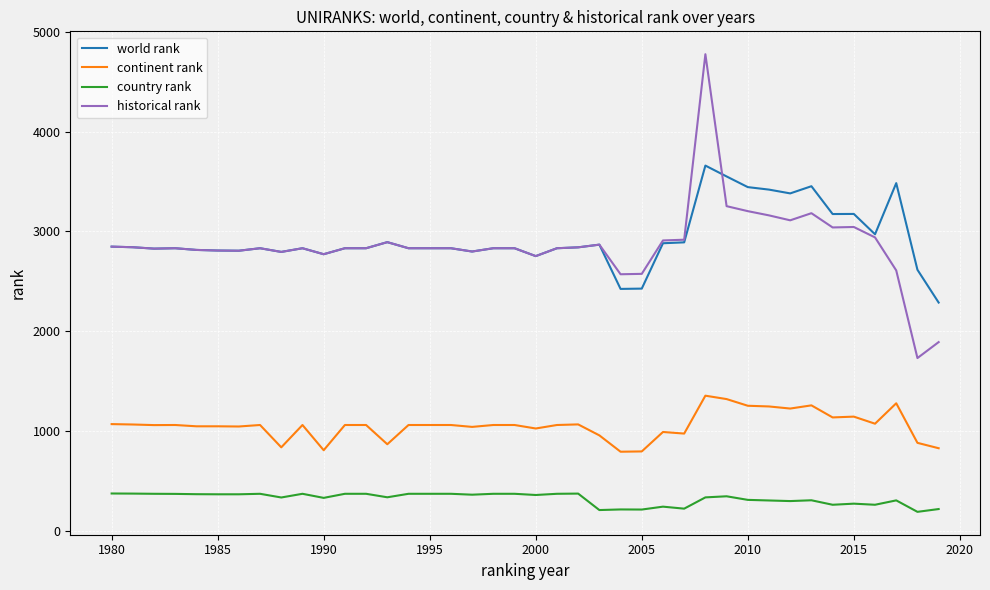

True or false: country rank and world rank cross at least once.

False